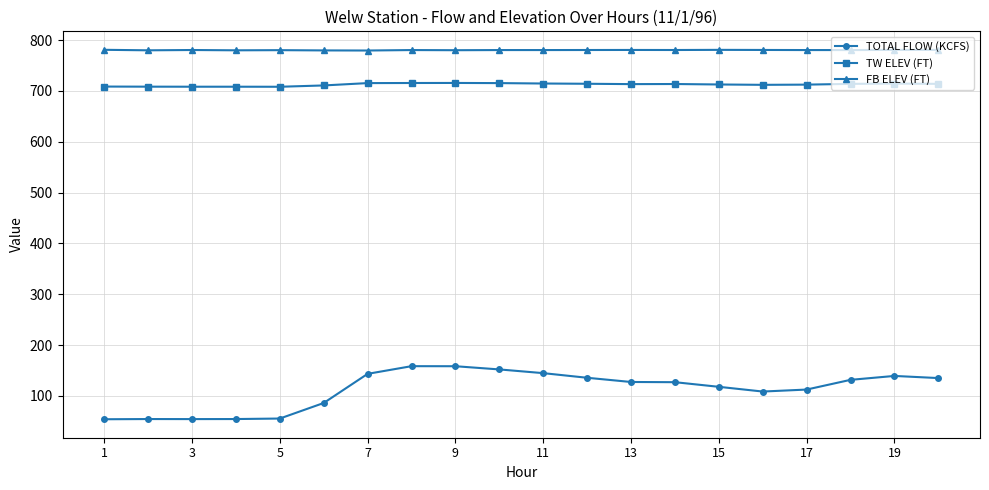

What is the minimum value shown in the chart?

54.1